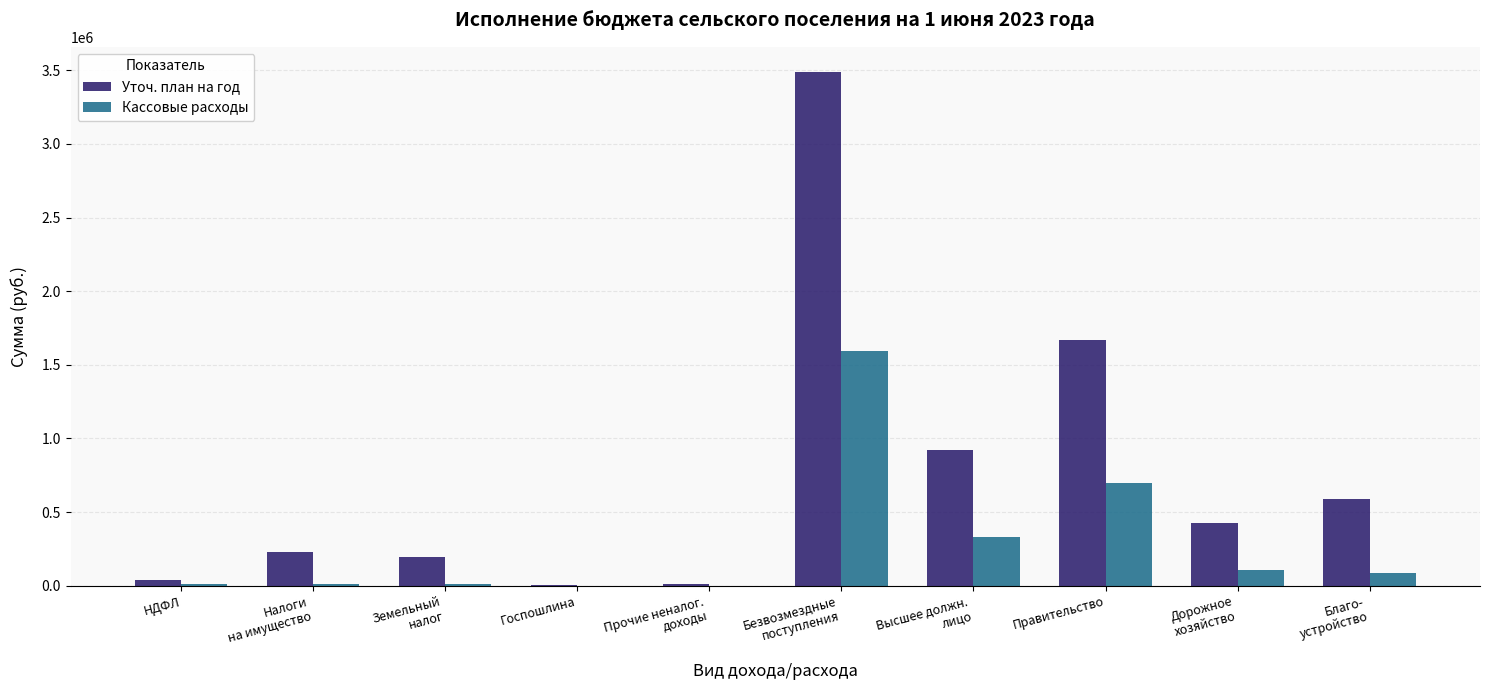

What are all the series names shown in the legend?

Уточ. план на год, Кассовые расходы